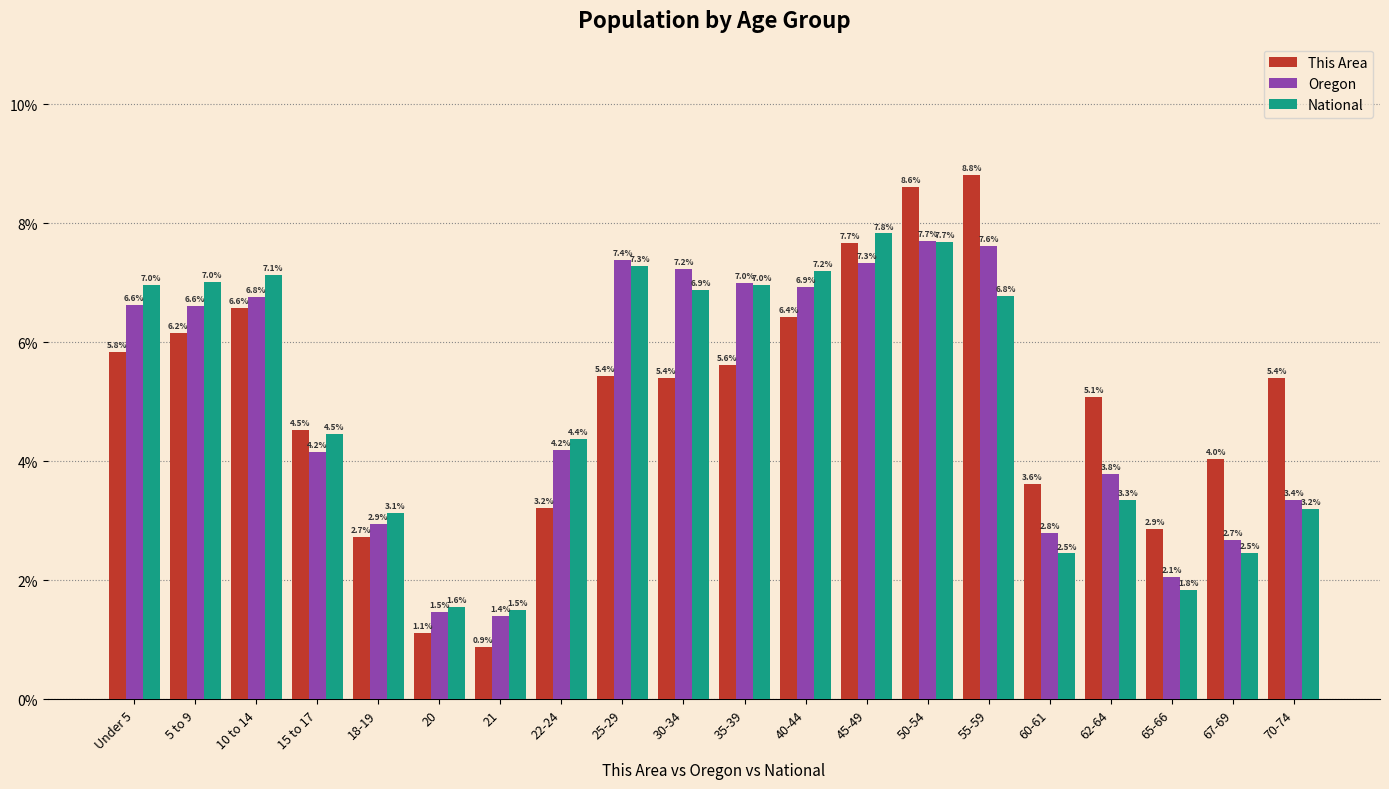

At 30-34, list the series in order from largest to smallest.

Oregon, National, This Area